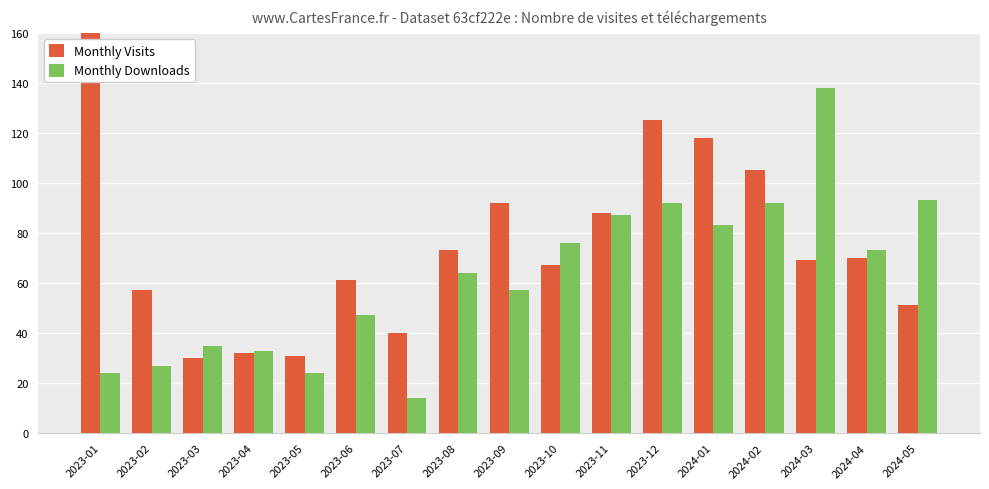

What are all the series names shown in the legend?

Monthly Visits, Monthly Downloads